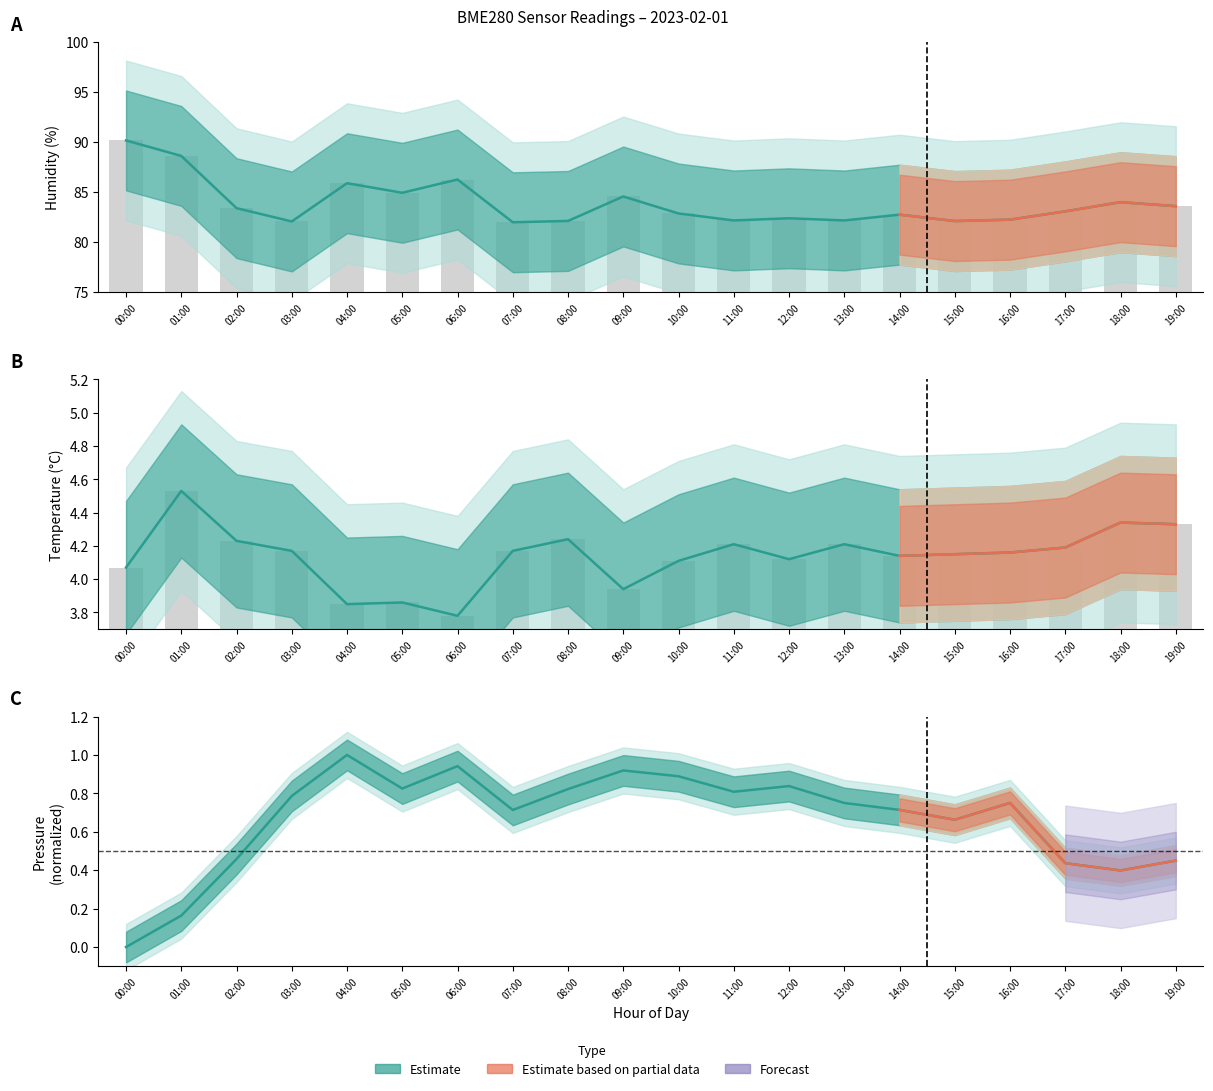

Which category has the highest value across all series?

00:00